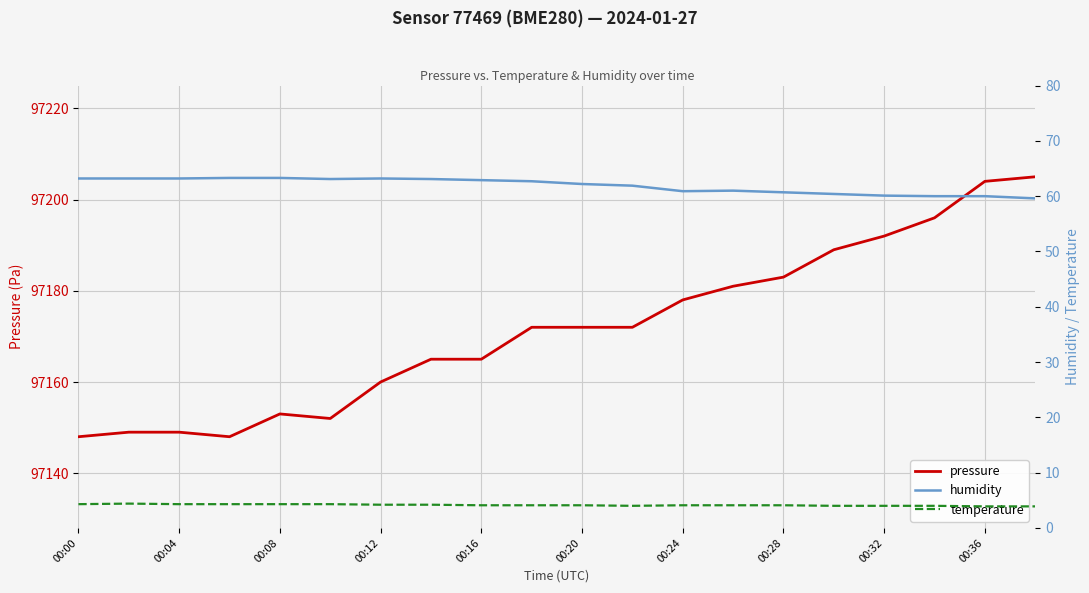

How many lines are shown in the chart?

3